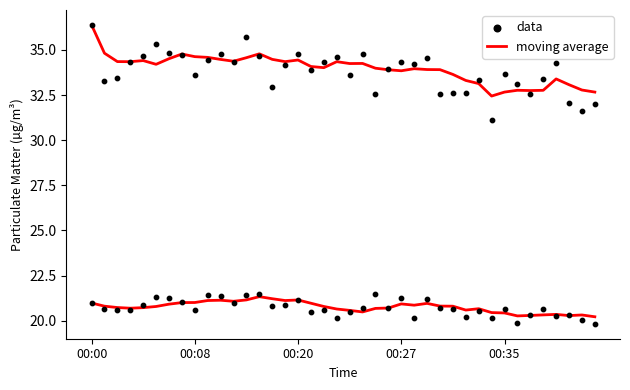

Which series has the widest spread of Y values?

data